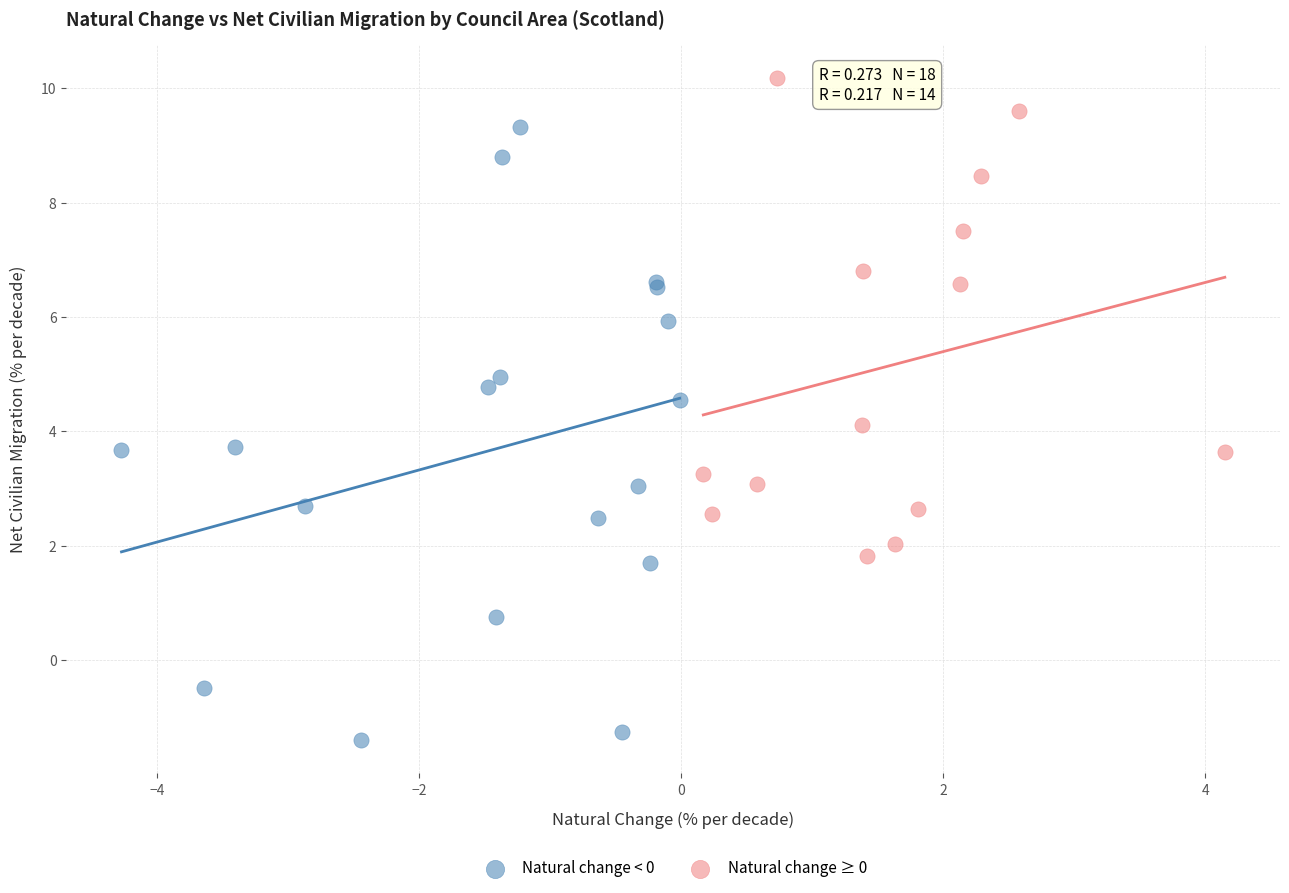

Which series reaches the minimum Y coordinate?

Natural change < 0